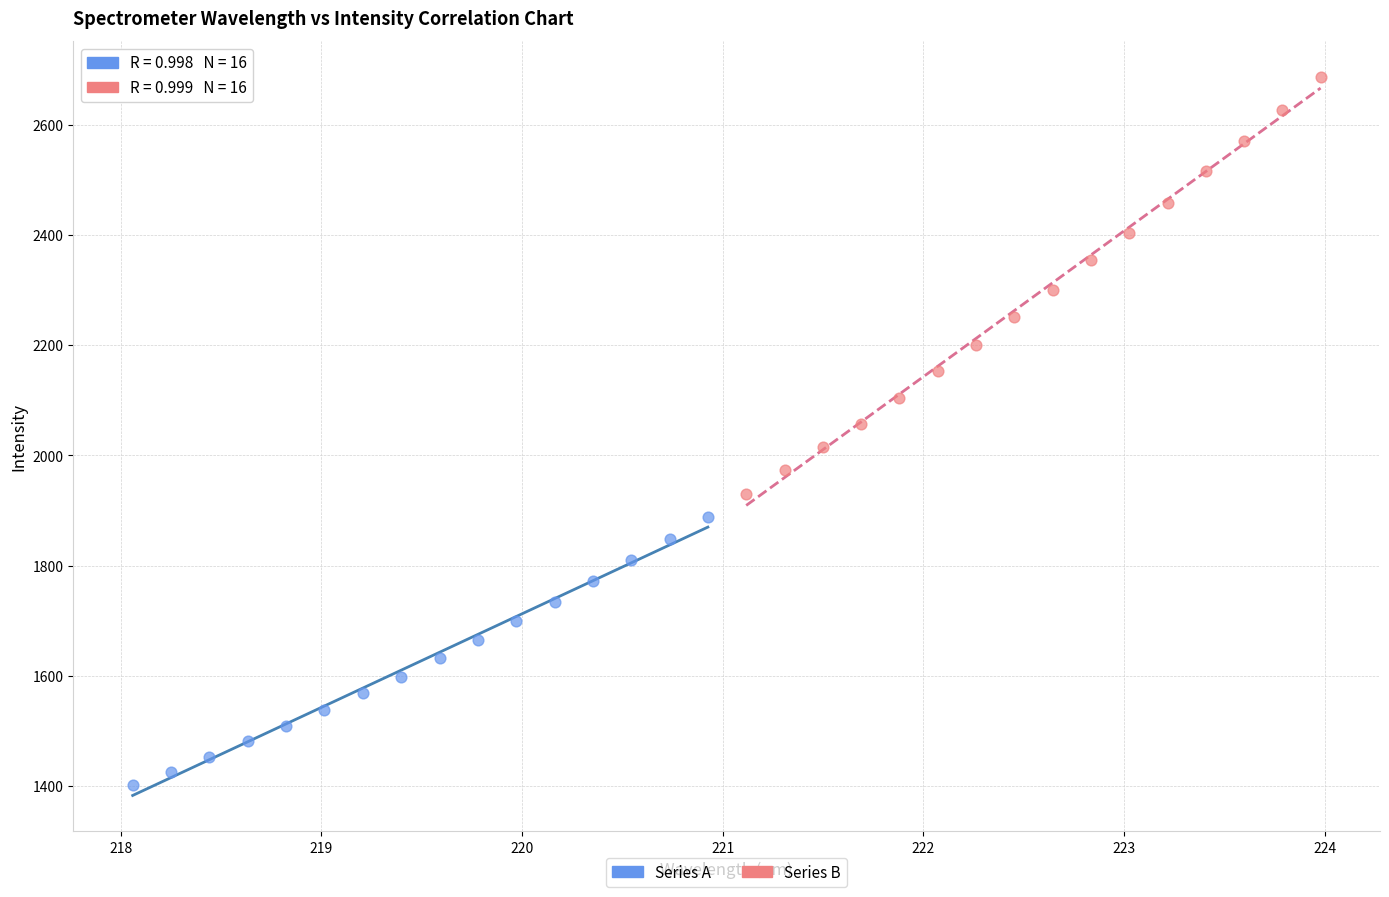

Which series contains the highest Y value?

Series B